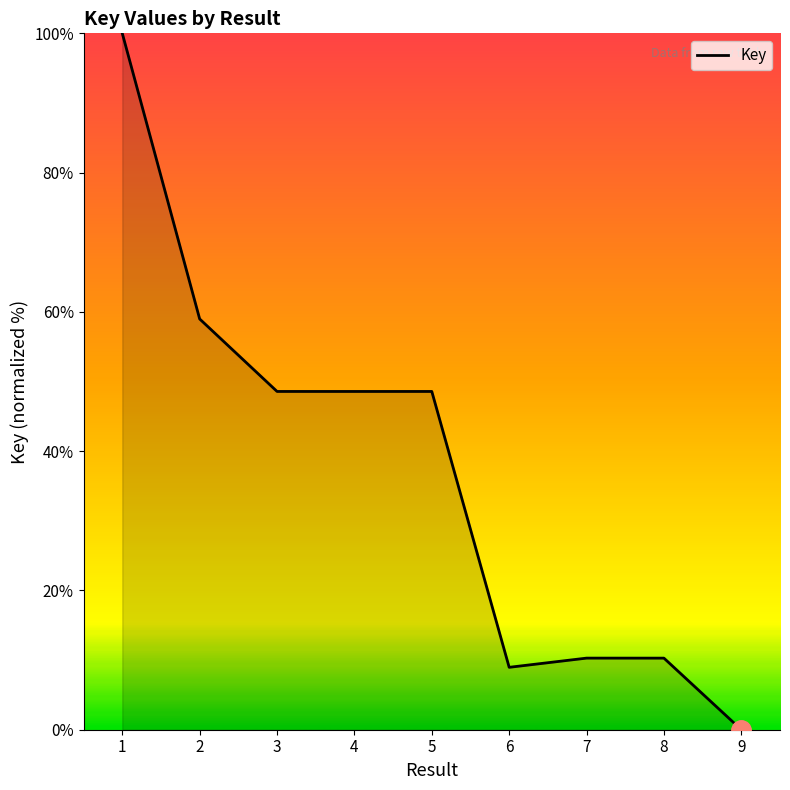

What is the difference between the maximum and minimum values?

100.0